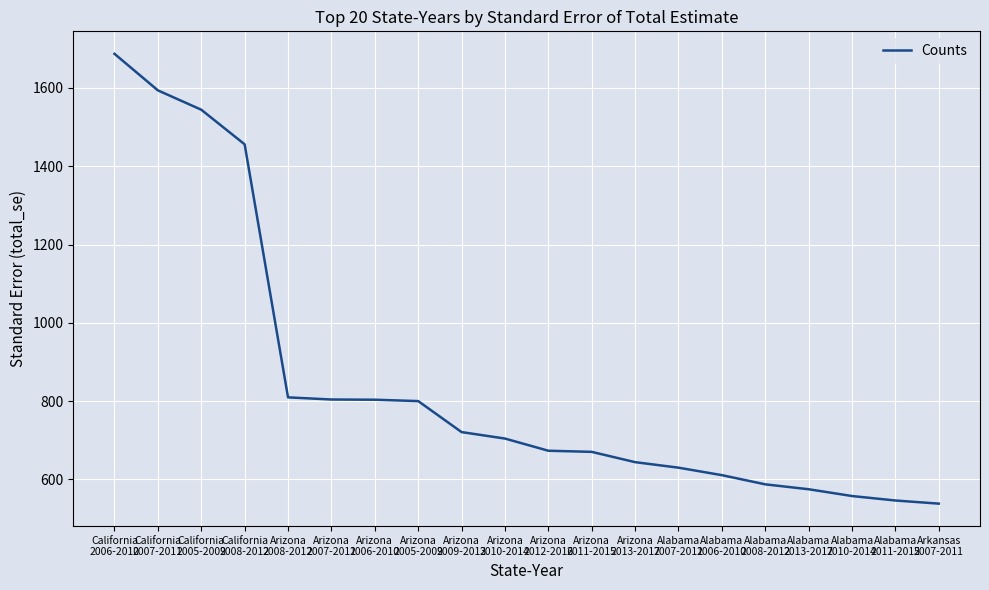

How many lines are shown in the chart?

1